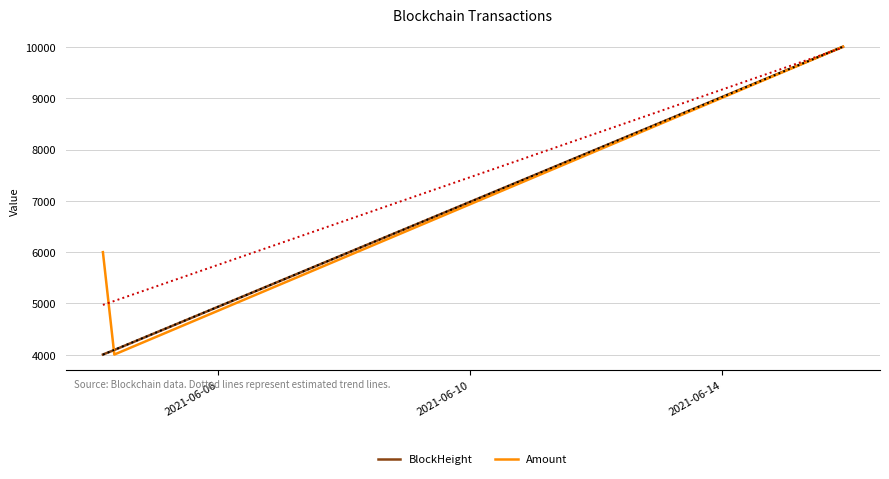

What is the maximum value shown in the chart?

10003.7